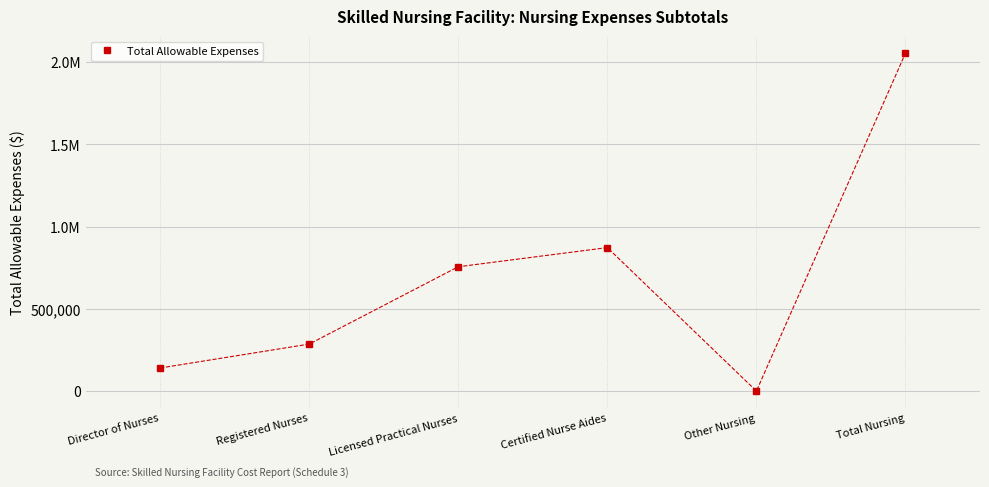

What is the maximum value shown in the chart?

2054960